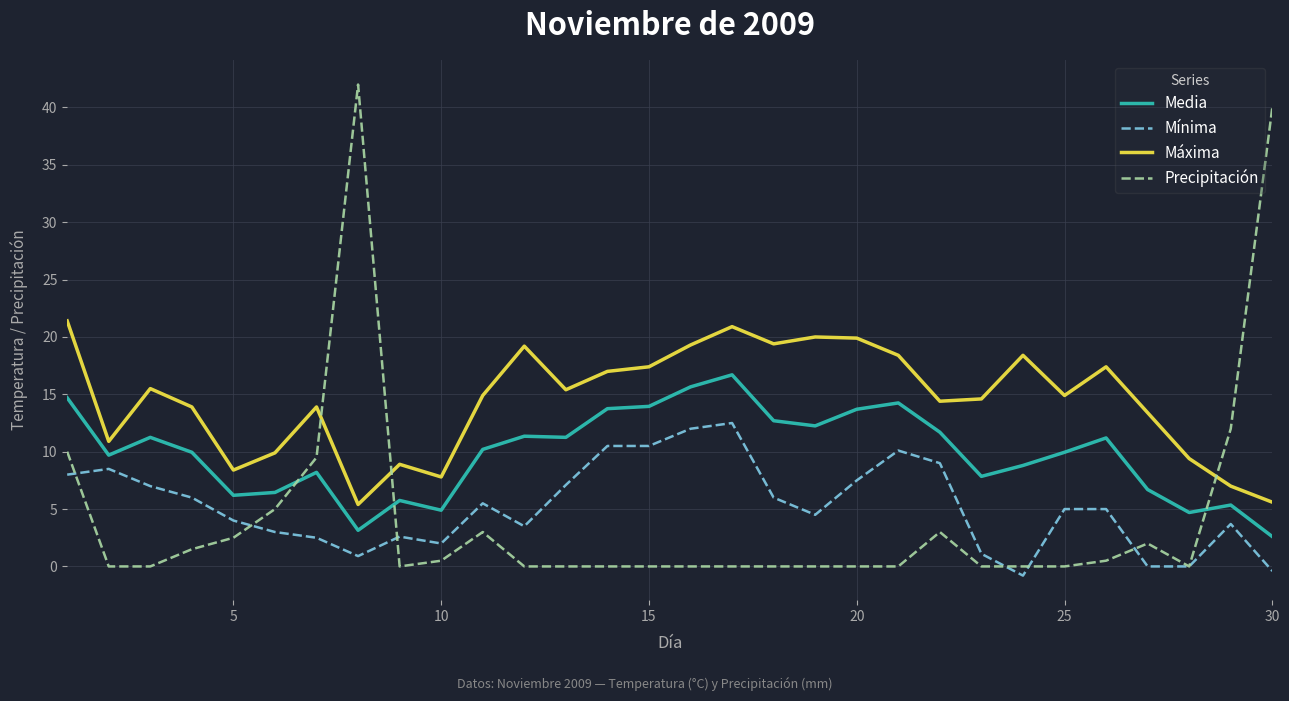

At how many categories does at least one series exceed 29?

2